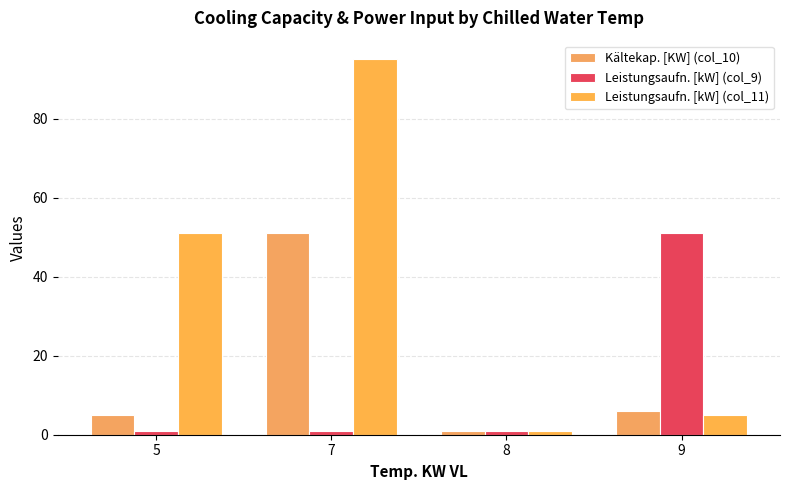

What is the average value of the Leistungsaufn. [kW] (col_11) series?

38